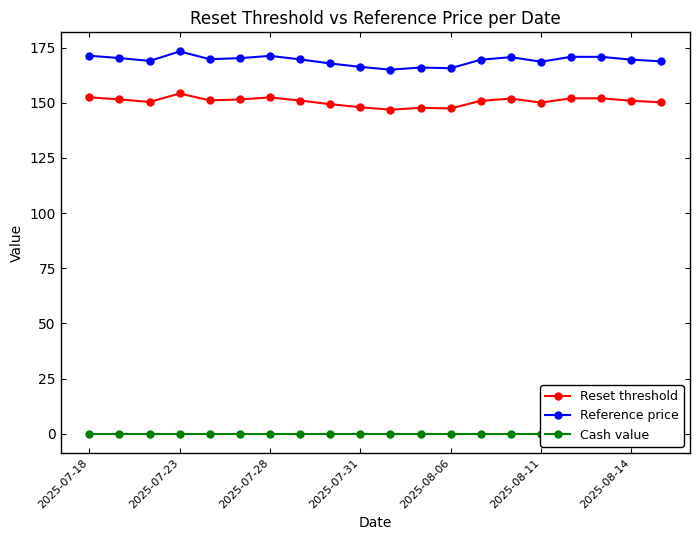

What is the lowest value of the Reference price series?

165.0